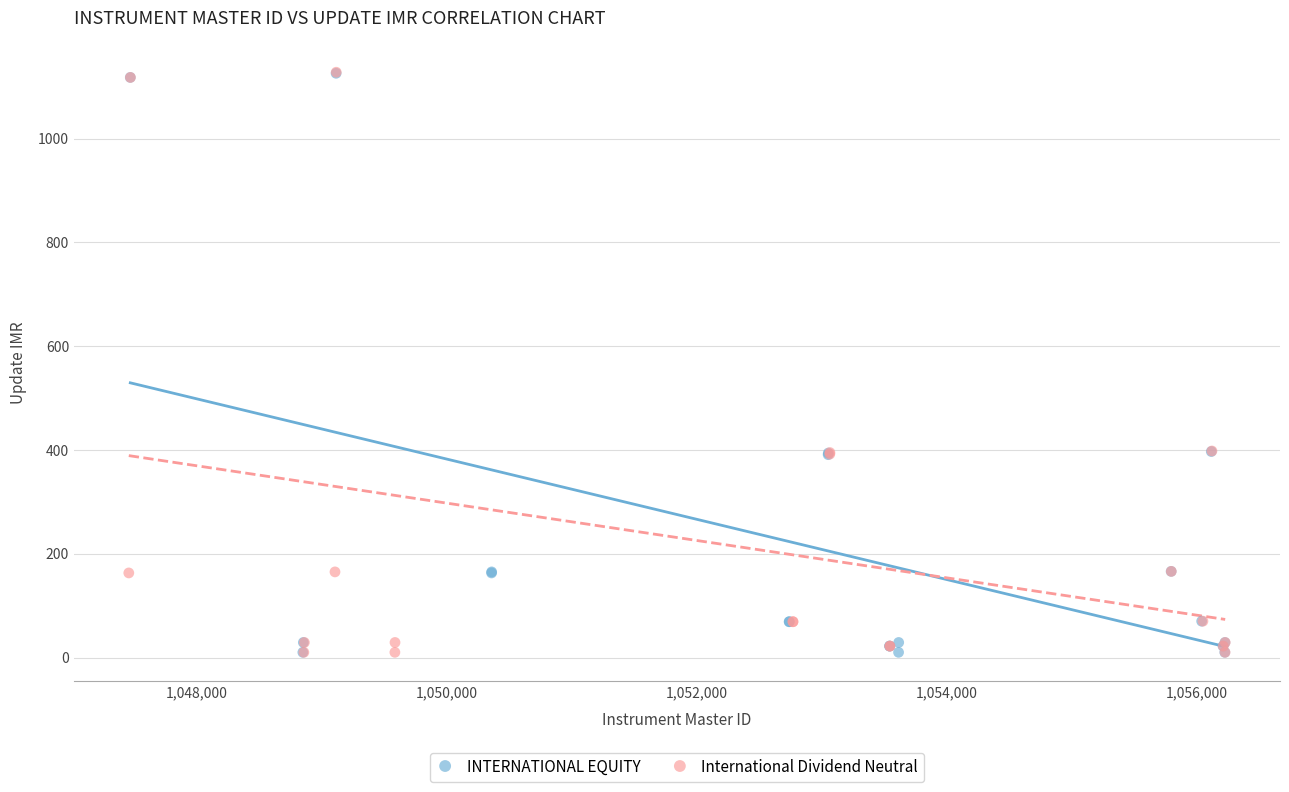

Which series has the widest spread of Y values?

International Dividend Neutral